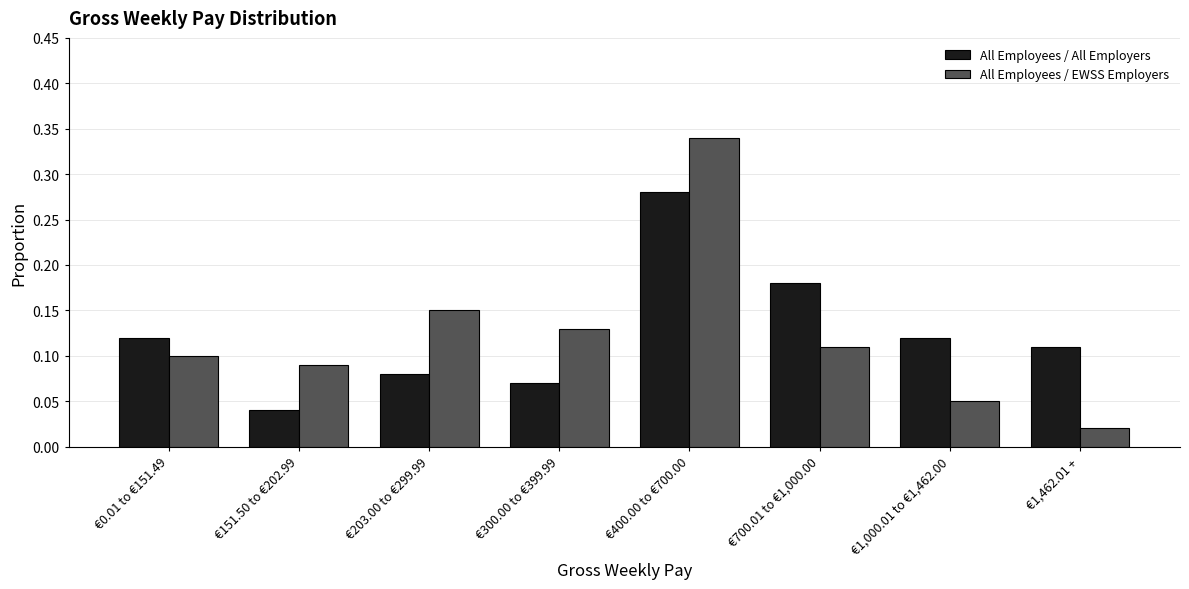

At €300.00 to €399.99, list the series in order from smallest to largest.

All Employees / All Employers, All Employees / EWSS Employers